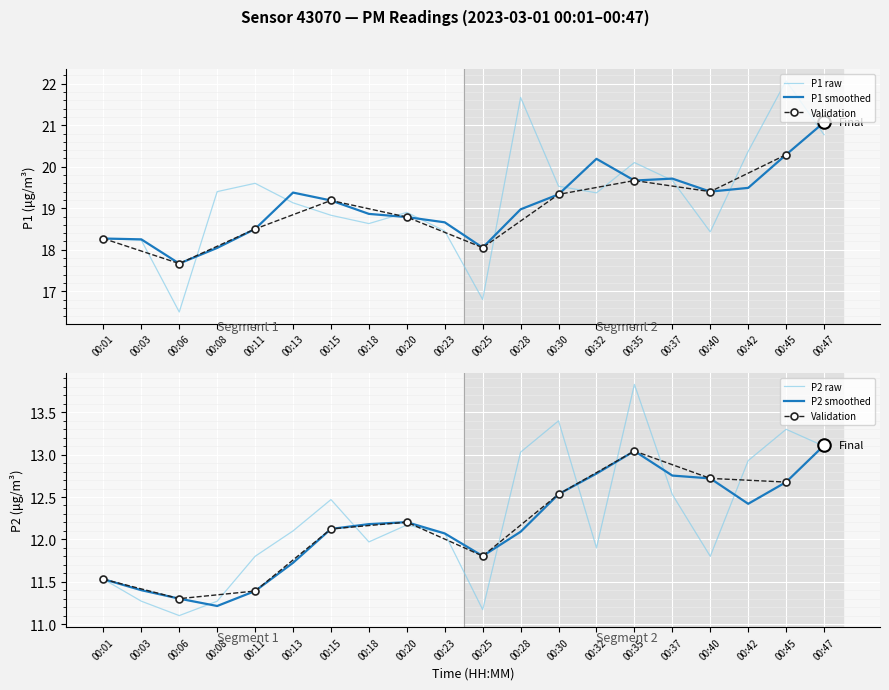

Which series has the largest total across all categories?

P1